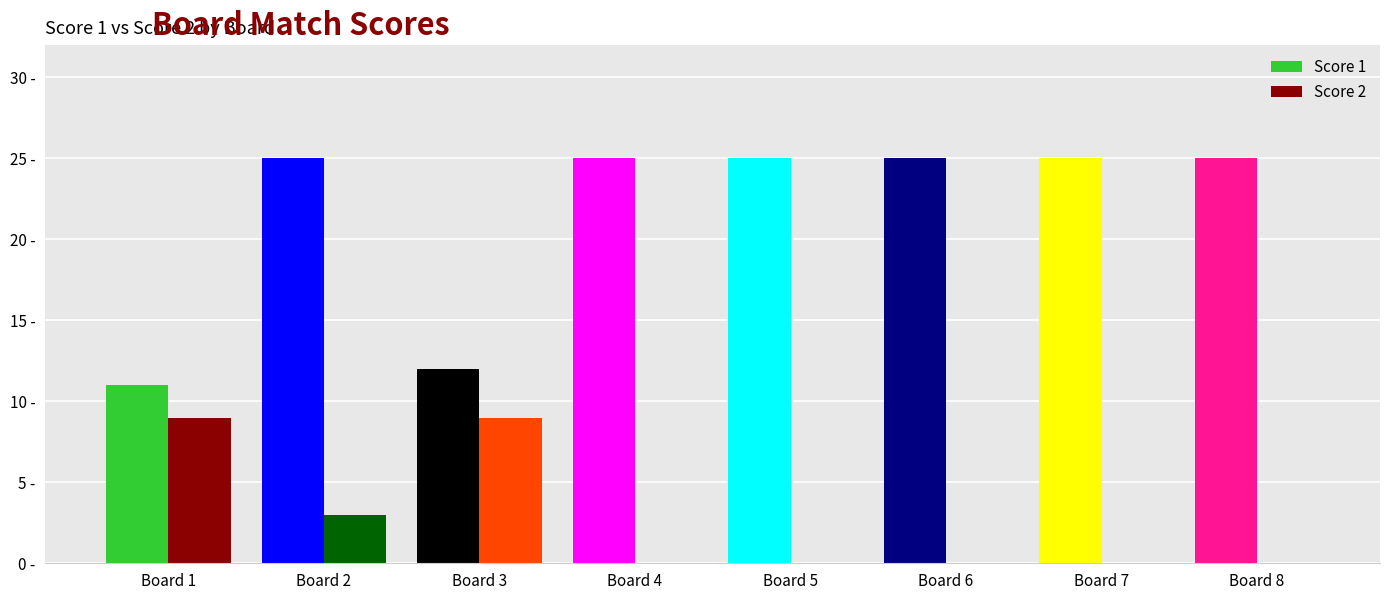

What is the maximum value for Score 1?

25